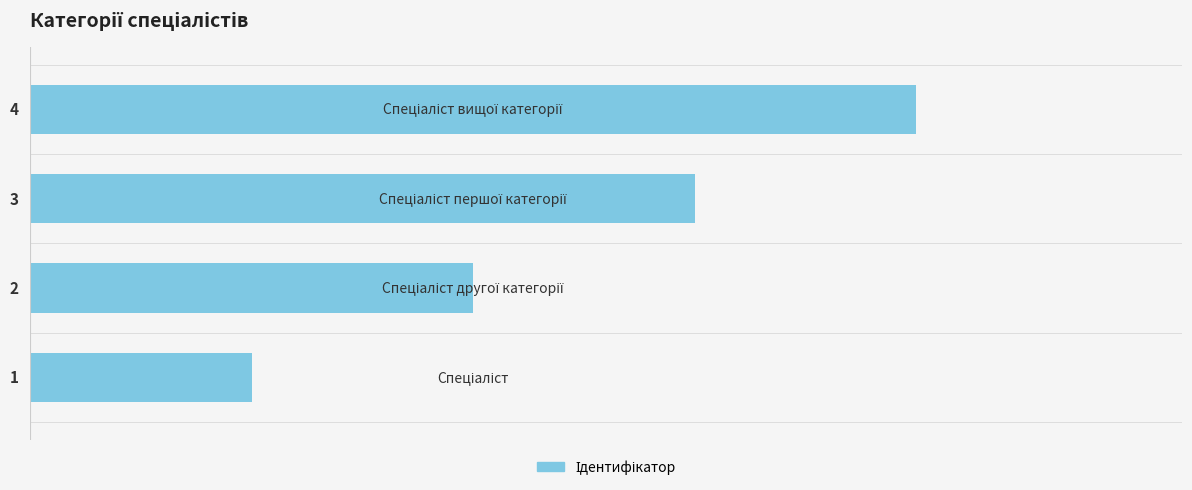

What is the greatest value displayed?

4